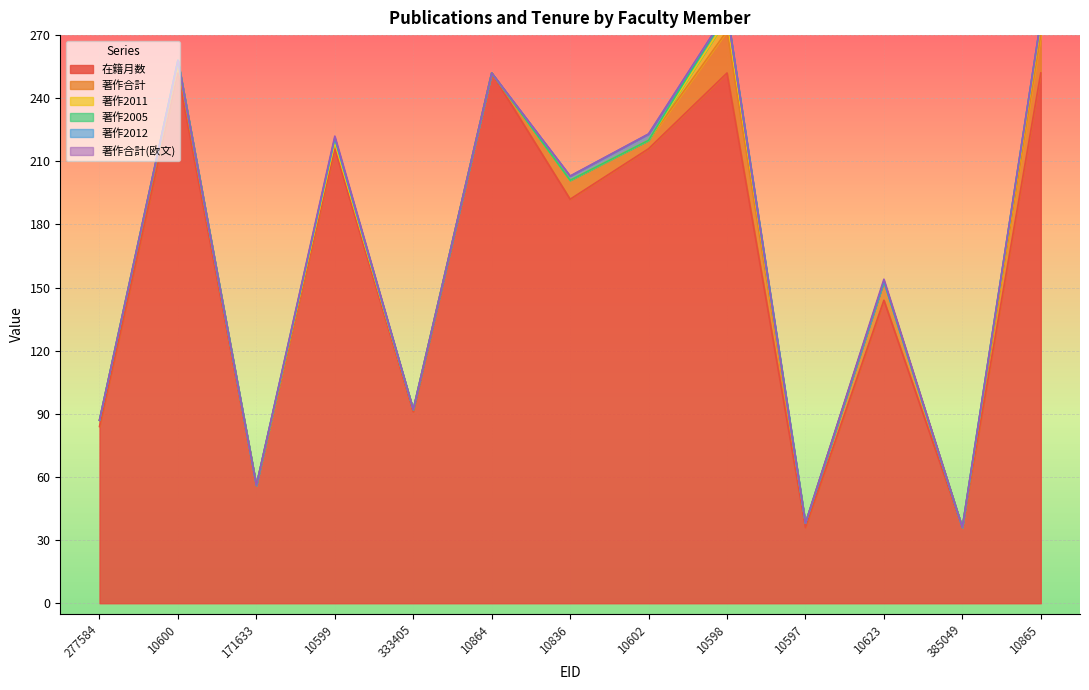

In 著作2012, how many points are higher than both neighbors (excluding endpoints)?

1